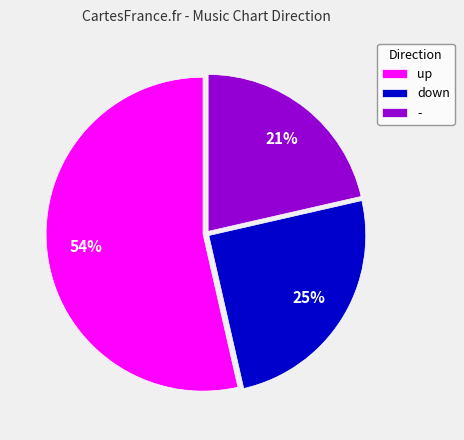

Which slice is the smallest?

-